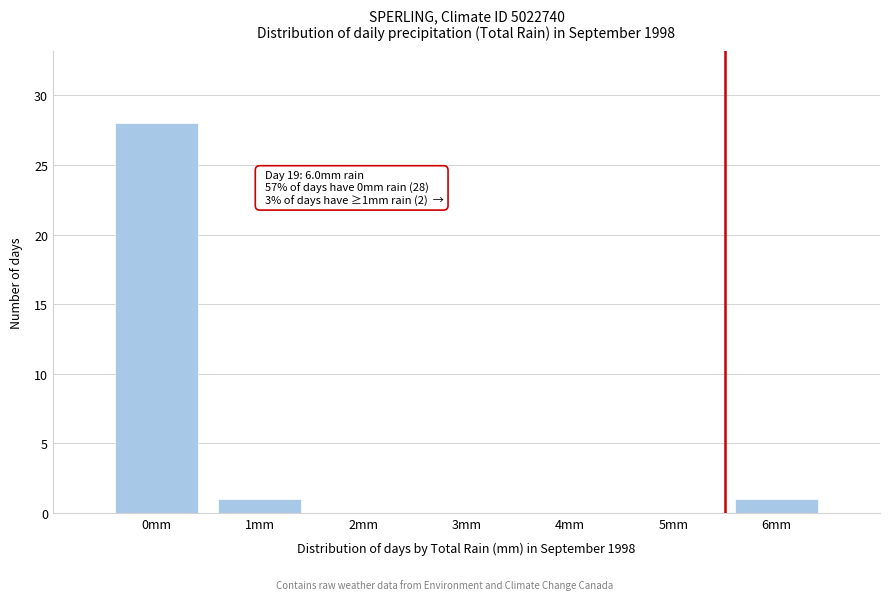

Reading left to right, what are all the values shown in this chart?

0mm=28	1mm=1	2mm=0	3mm=0	4mm=0	5mm=0	6mm=1